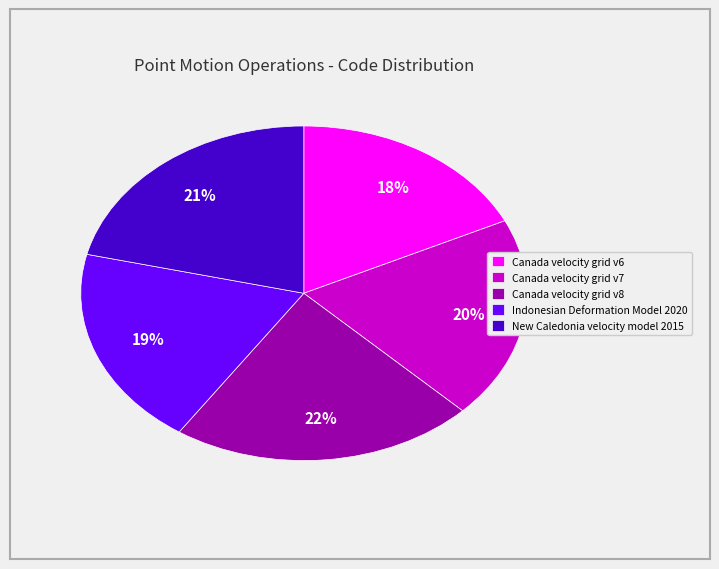

How many slices are in this pie chart?

5